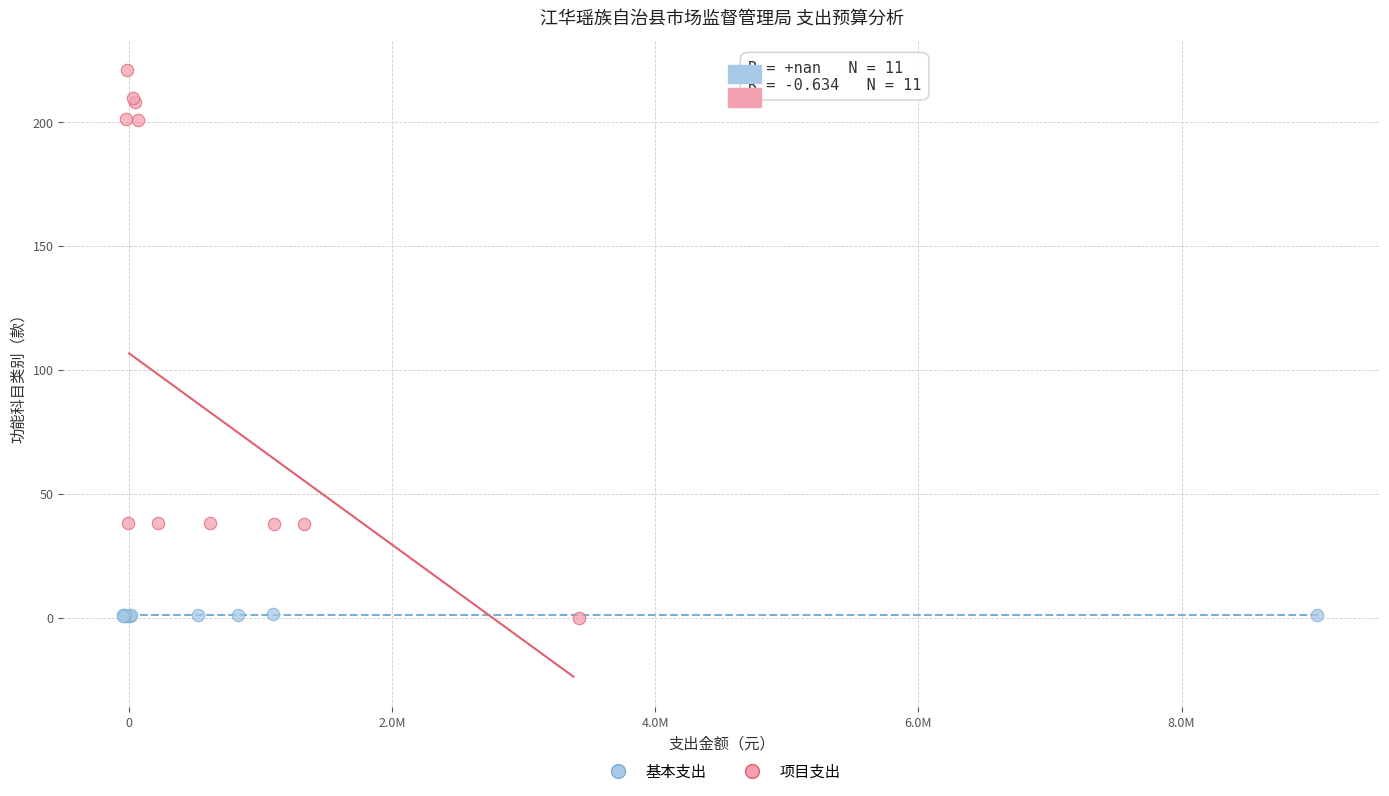

Which series has the largest Y range (max minus min)?

项目支出